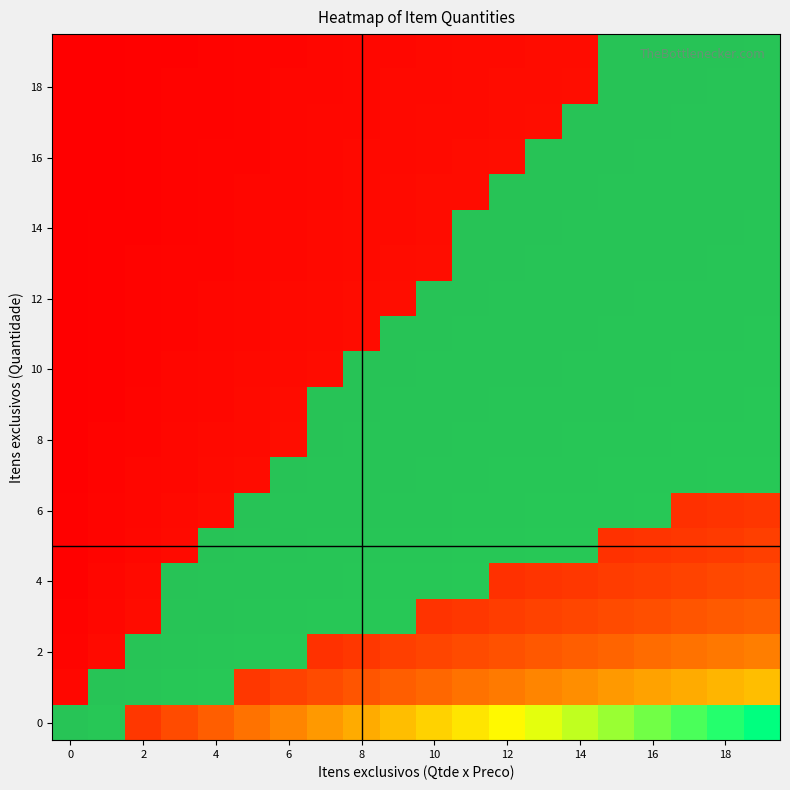

The 12 series shows 1 at 14. True or false?

True